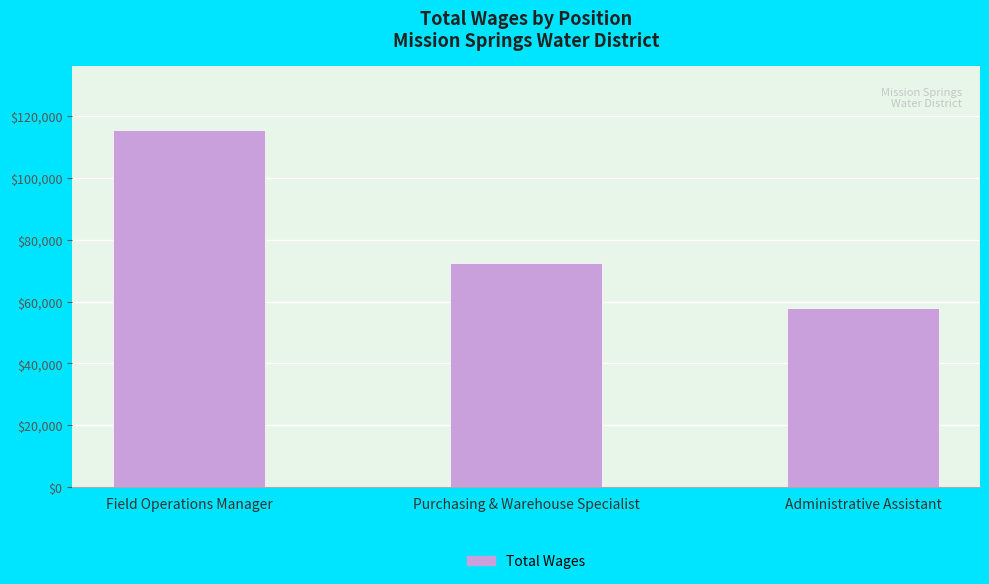

What position from the right is Purchasing & Warehouse Specialist?

2